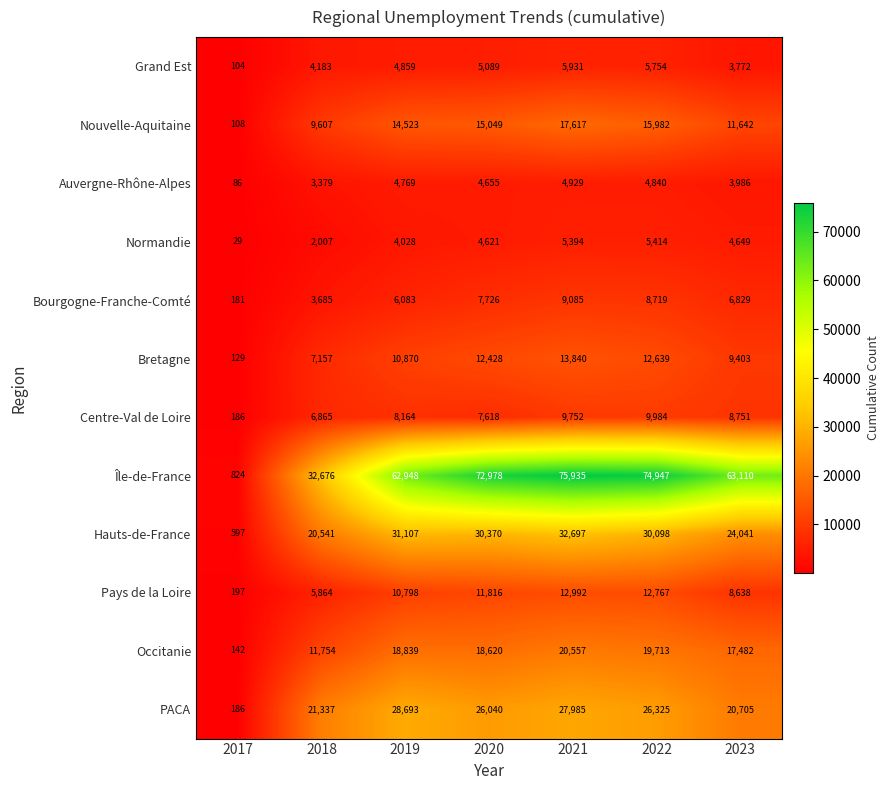

Is it true that Auvergne-Rhône-Alpes equals 4840 at 2022?

True